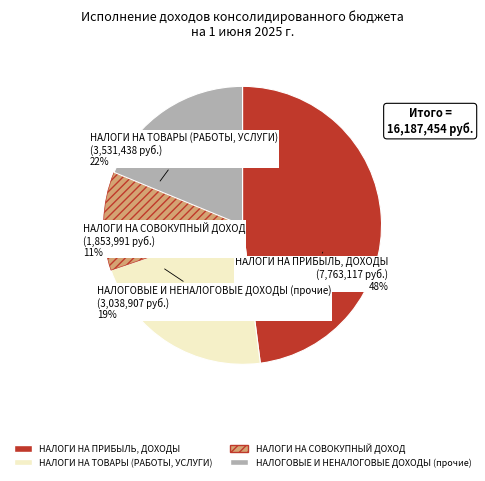

To the nearest percent, what is the average slice percentage?

25%